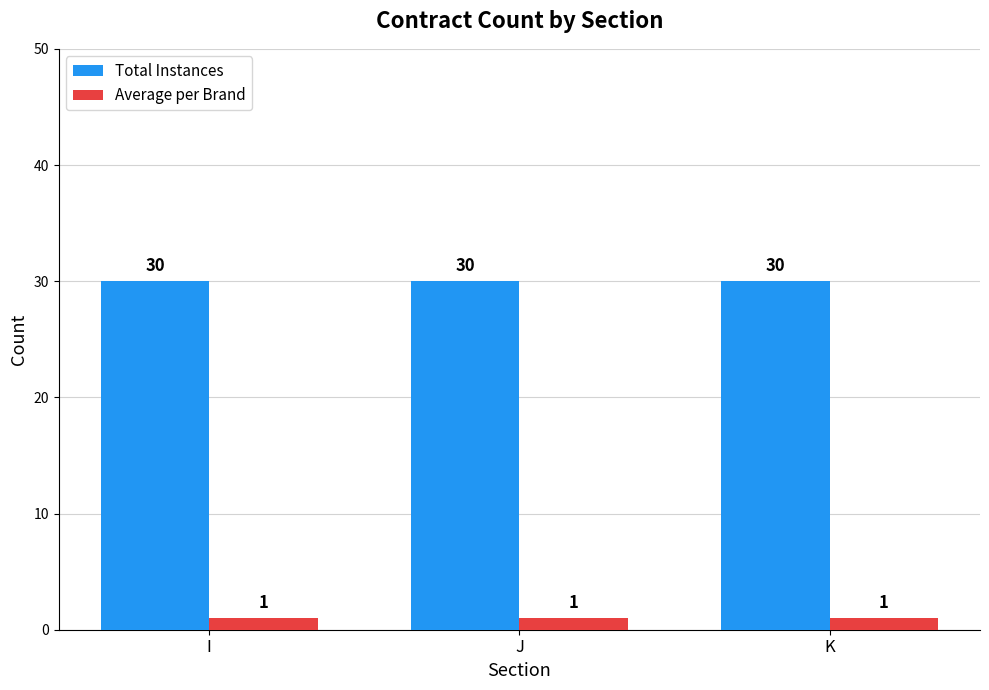

What is the lowest value of the Total Instances series?

30